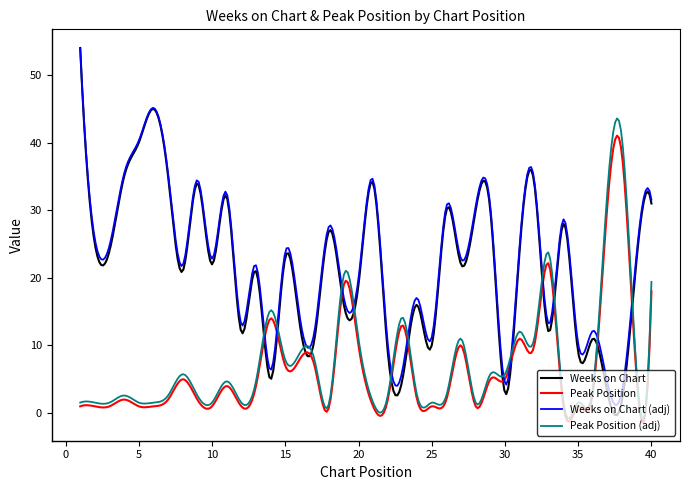

What is the highest value of the Peak Position (adj) series?

43.6